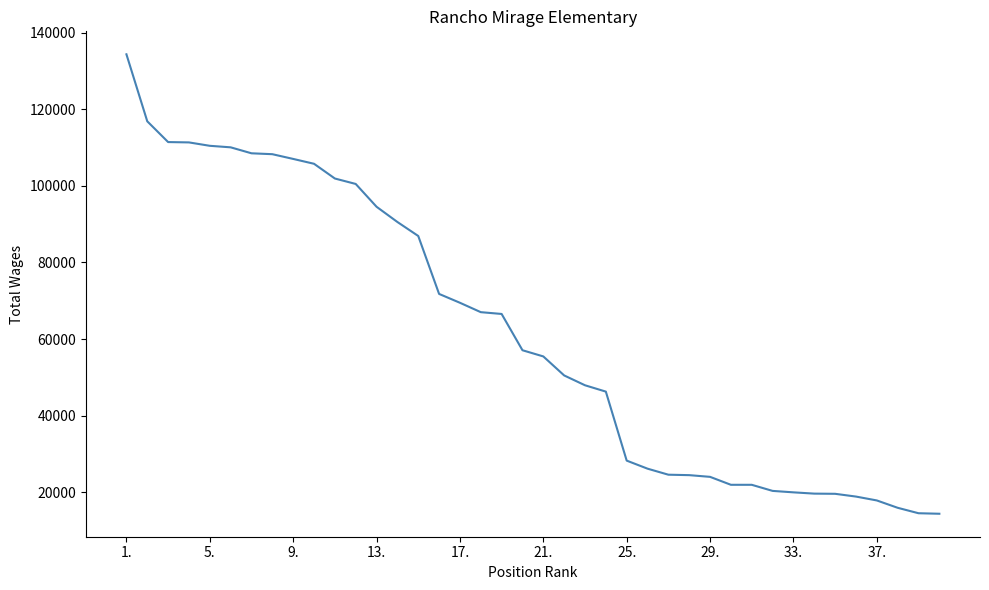

What is the minimum value shown in the chart?

14327